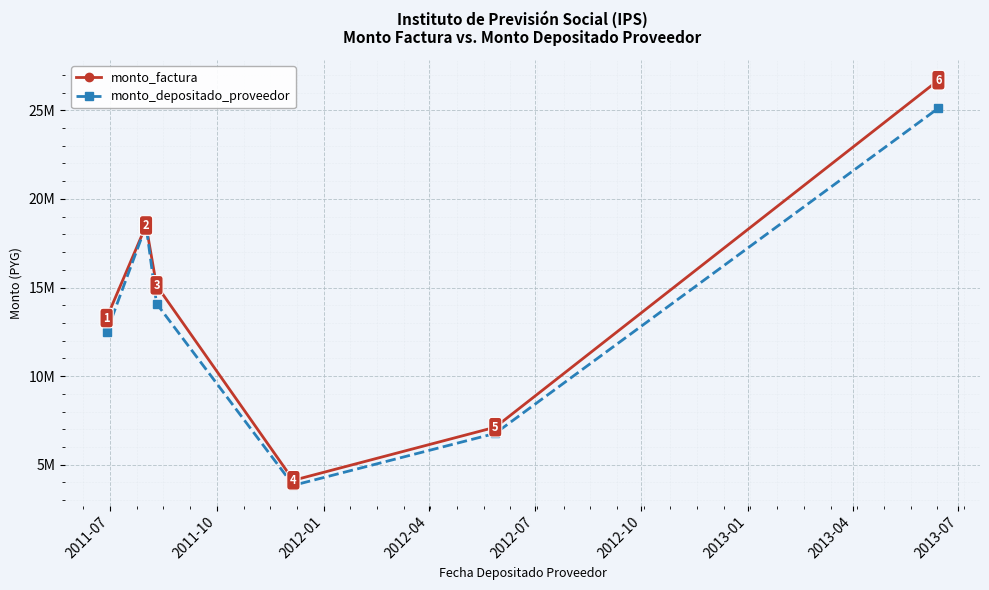

What is the value of the monto_factura point at the 2nd from the left?

18502096